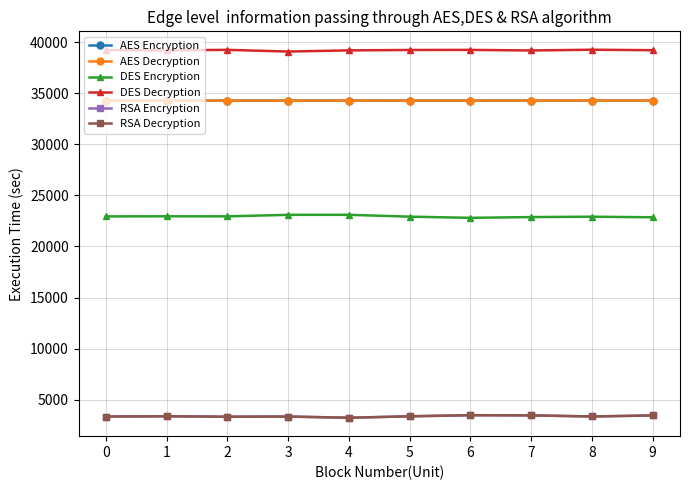

What is the smallest value displayed?

3217